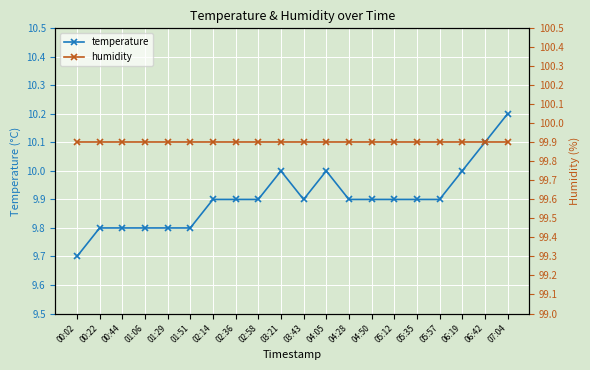

Between 01:51 and 04:28, which series saw the biggest shift?

temperature